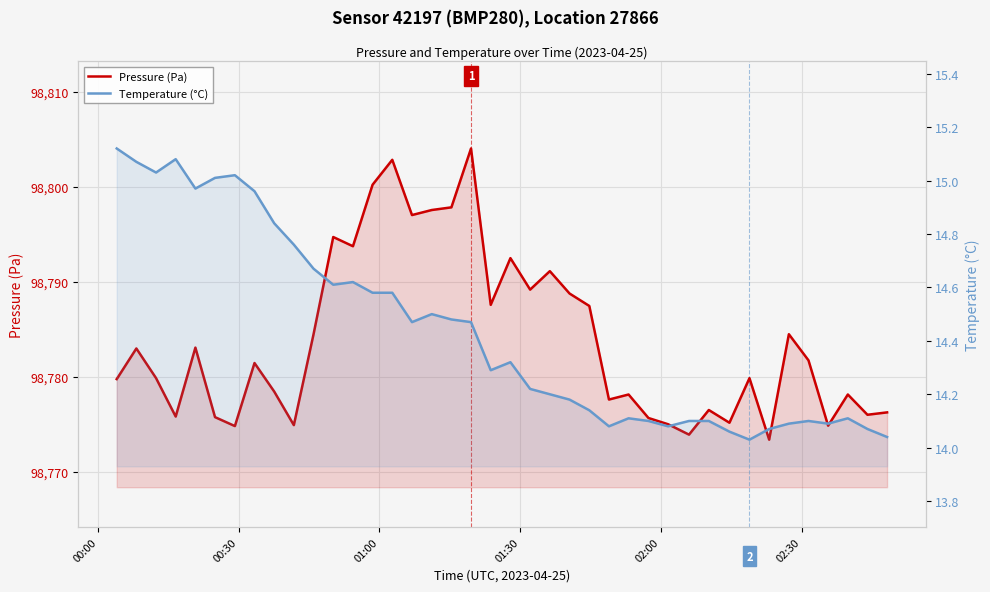

Which series has the largest total across all categories?

Pressure (Pa)